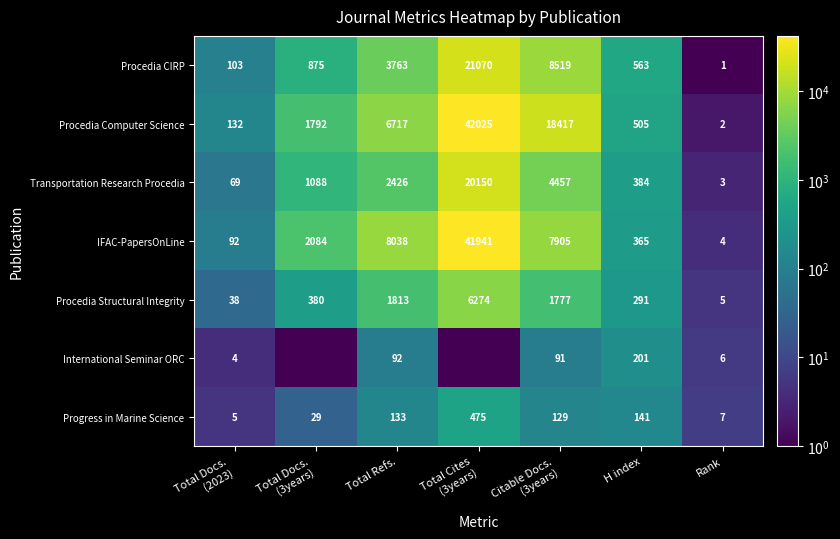

What is the average value of the IFAC-PapersOnLine series?

8632.7